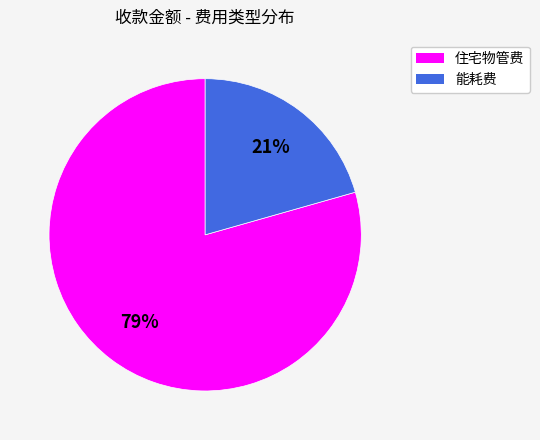

Is the sum of 住宅物管费 and 能耗费 greater than half?

Yes